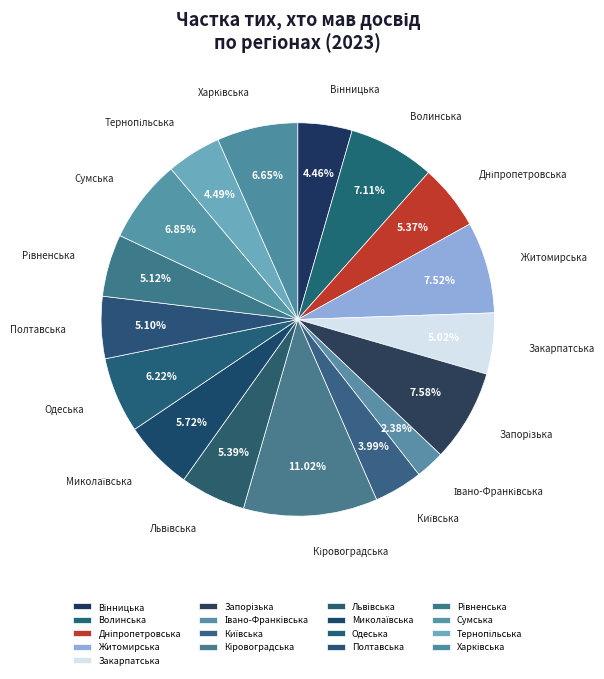

What percentage is the Житомирська slice, to the nearest percent?

8%